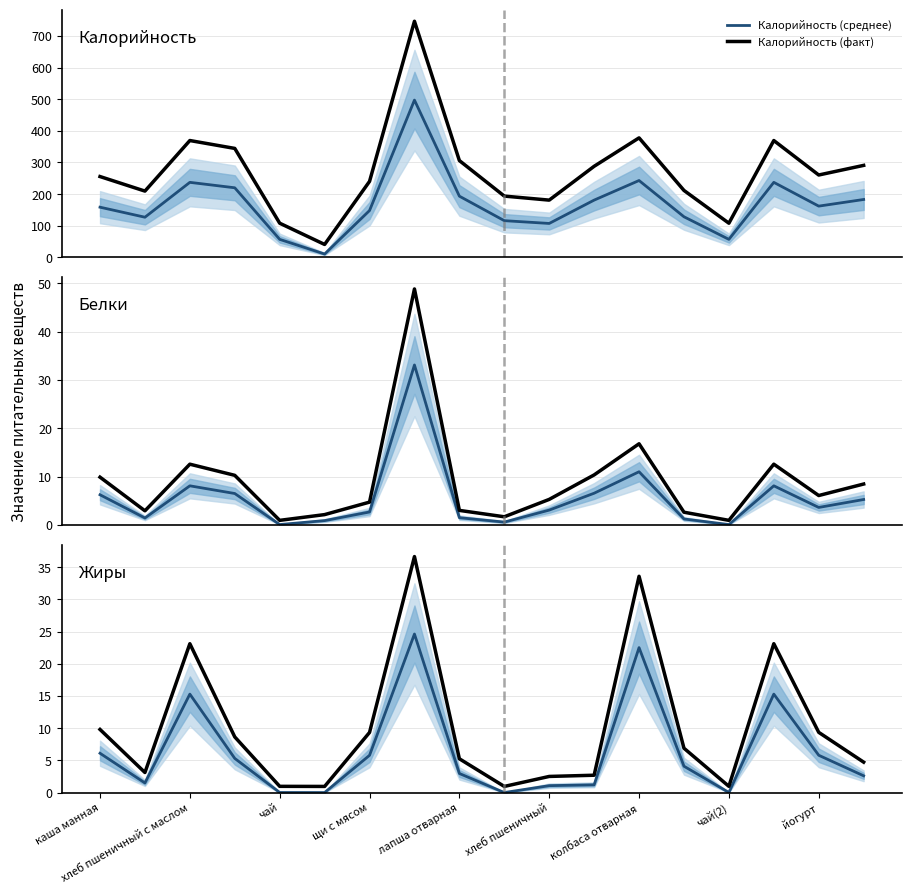

True or false: Калорийность (среднее) and Жиры (среднее) intersect in this chart.

False